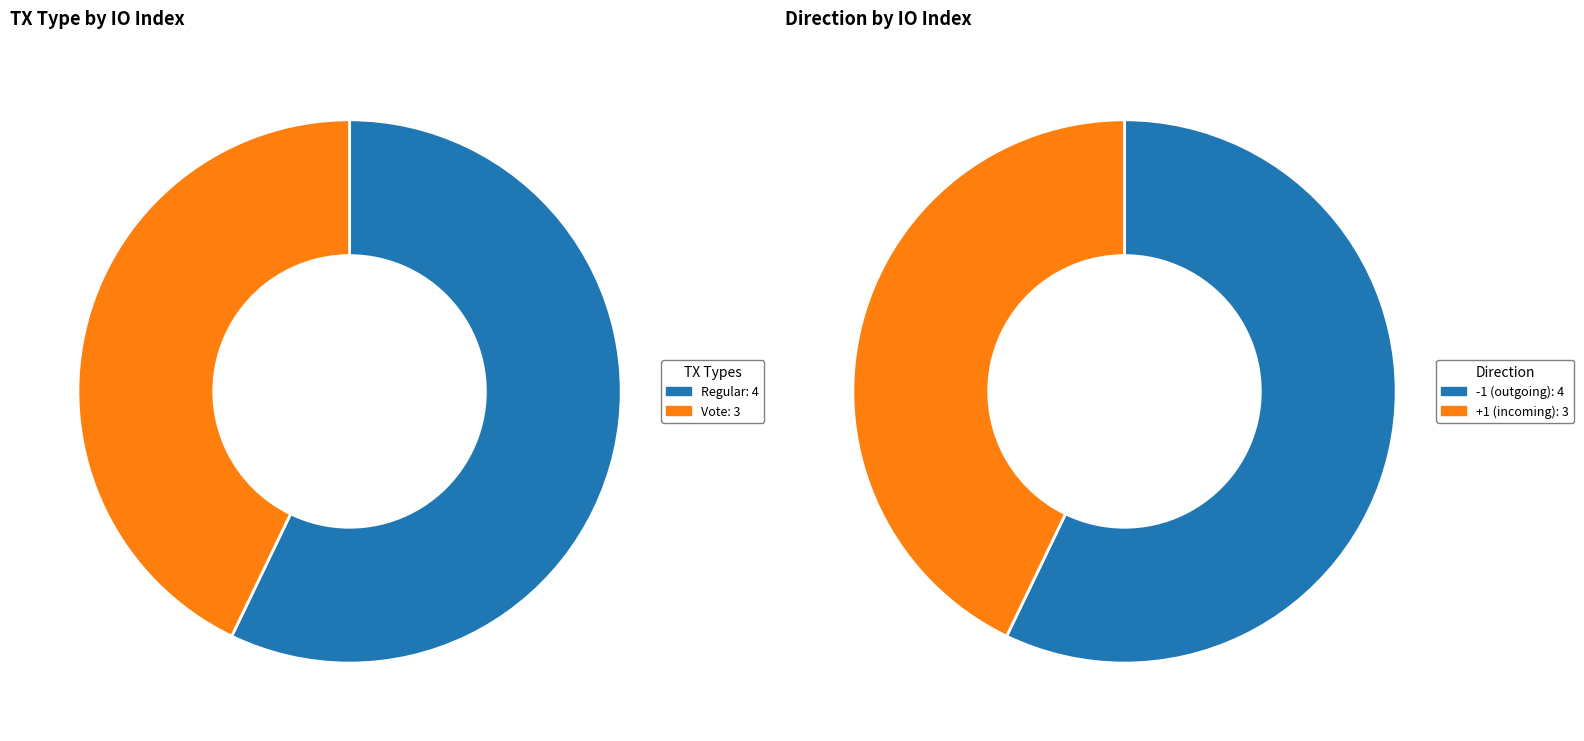

Rank the categories by value from highest to lowest.

Regular (io_index=4), Vote (io_index=3)